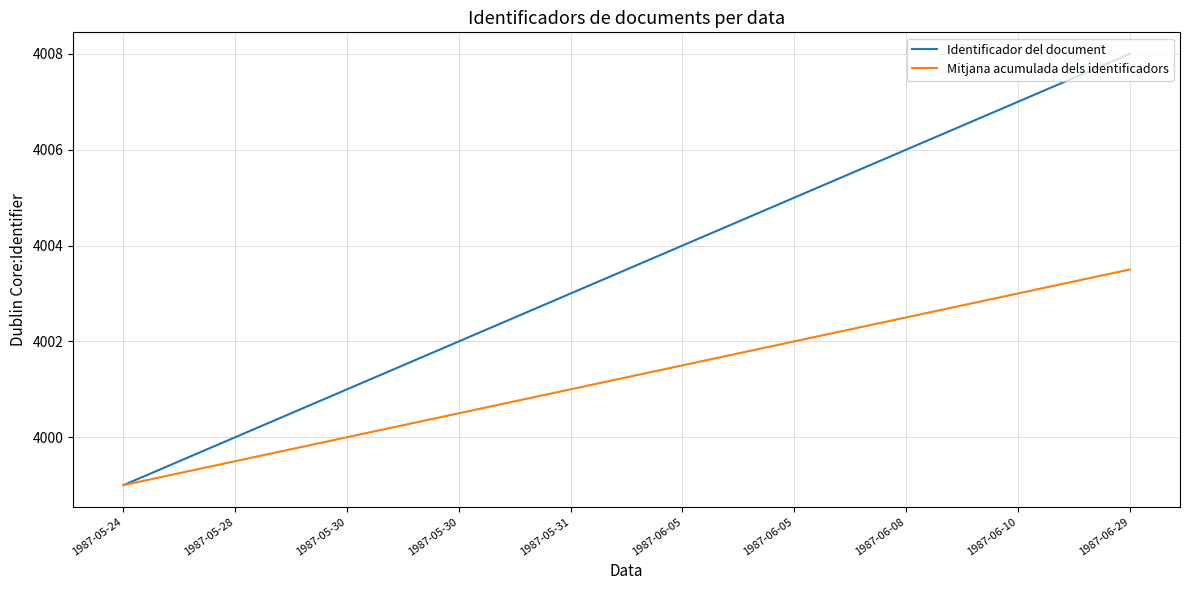

Does the chart have visible grid lines?

Yes